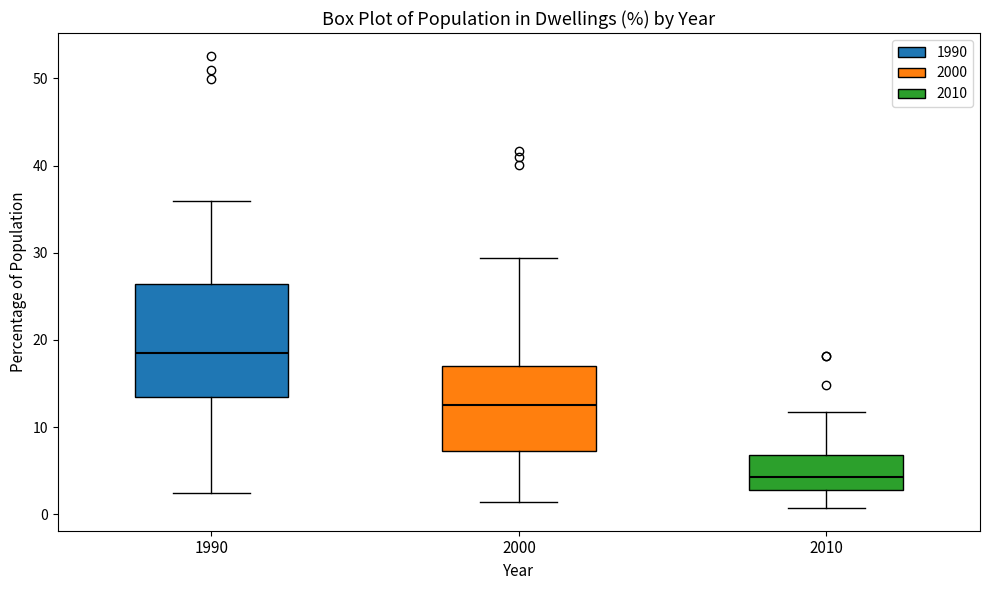

Which box is the tallest, from its lower edge to its upper edge?

1990